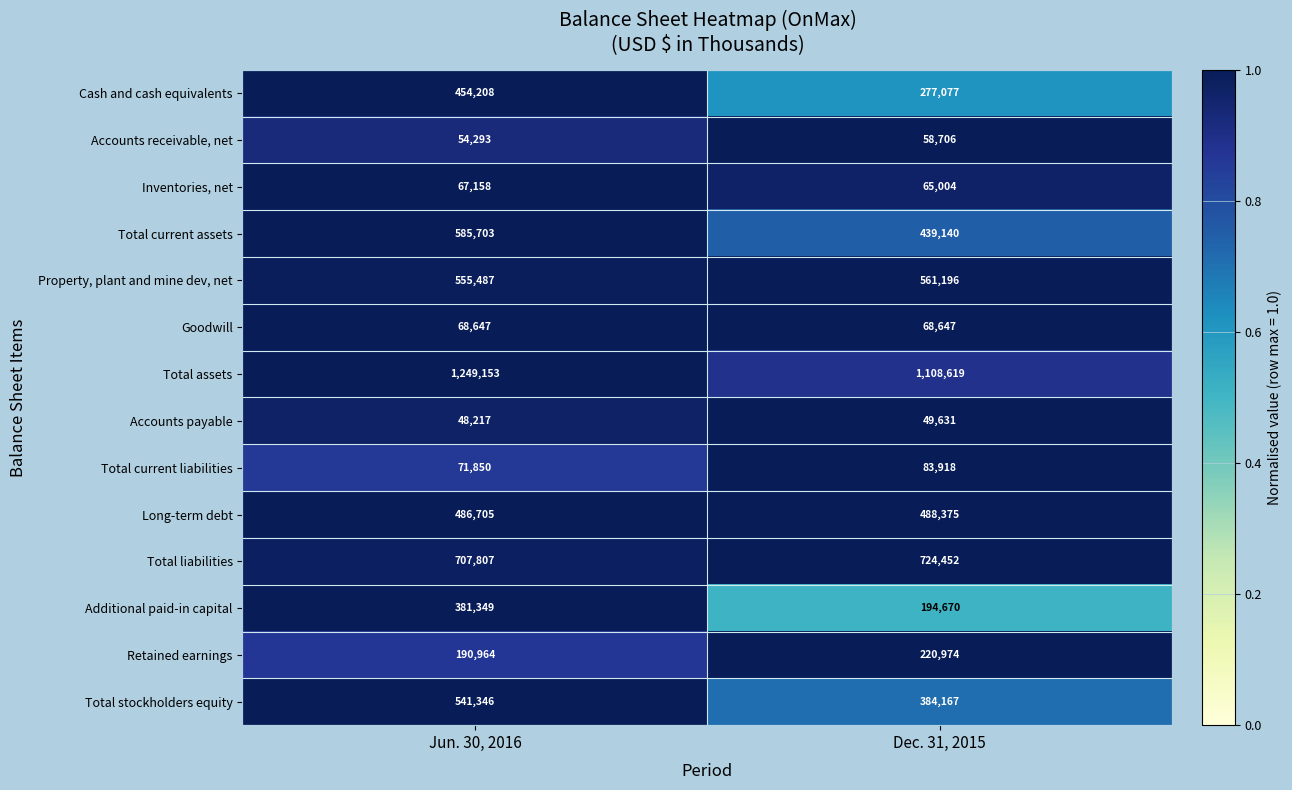

What is the sum of all Total current assets values?

1024843